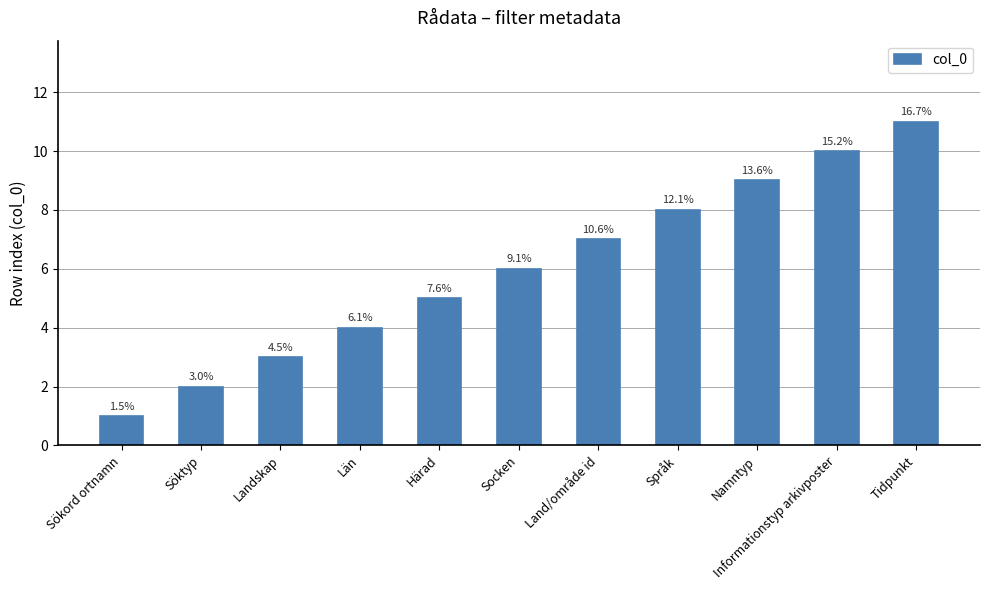

How many bars are there in total?

11